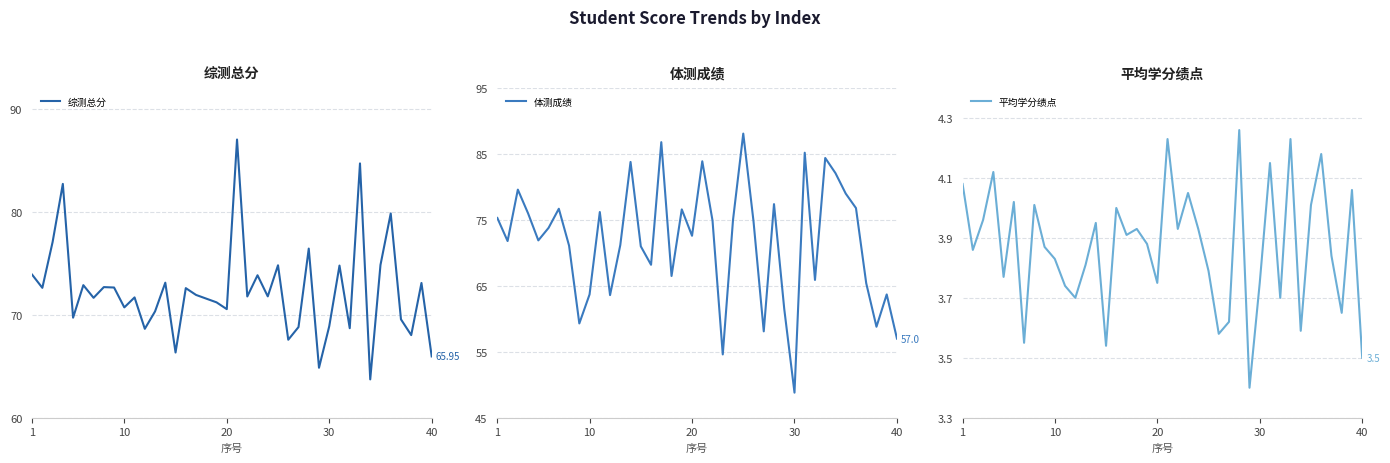

Which category has the lowest value in the 体测成绩 series?

30